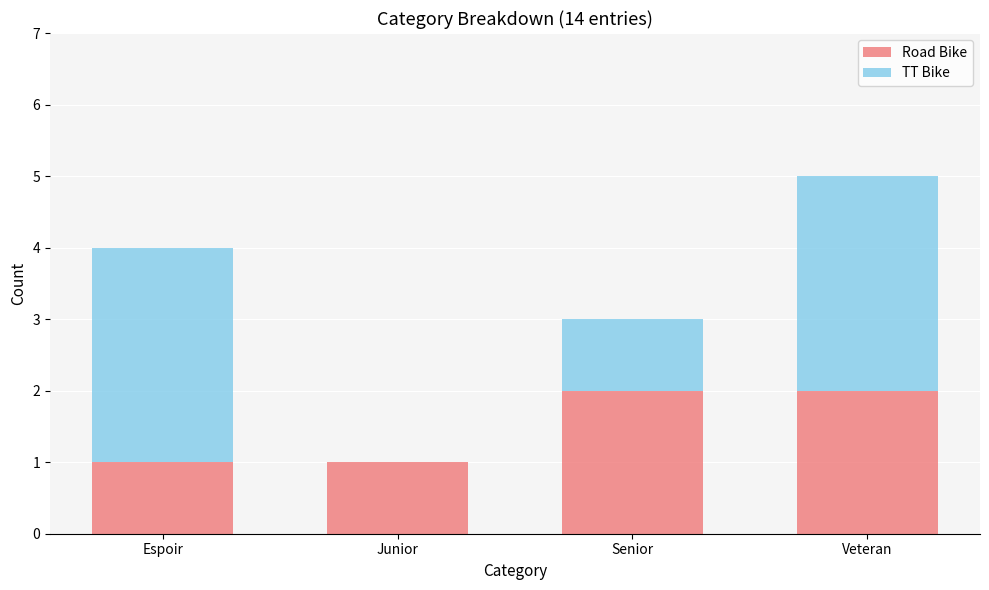

What is the total value across all series at Espoir?

4